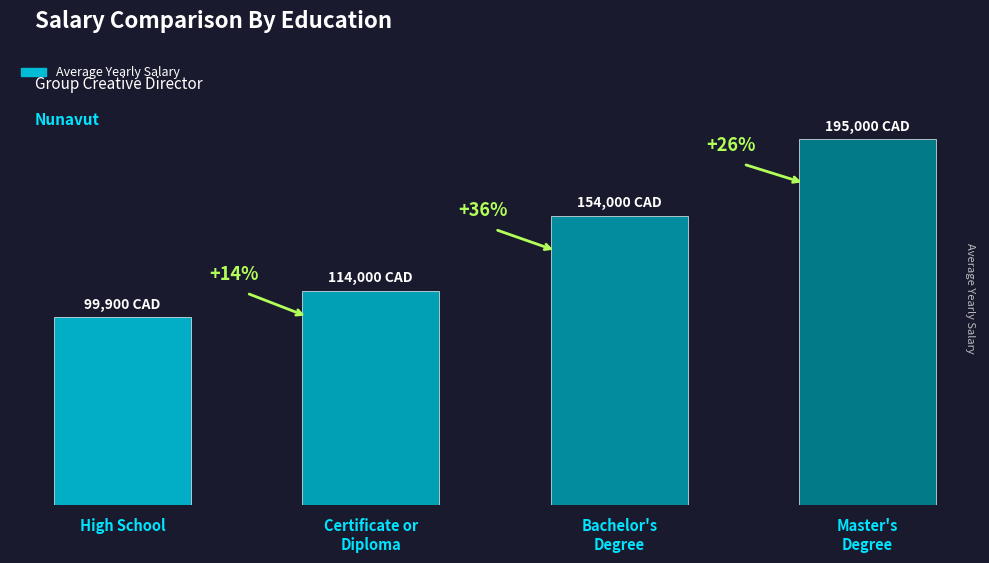

Reading right to left, what are all the values shown in this chart?

Master's
Degree=195000	Bachelor's
Degree=154000	Certificate or
Diploma=114000	High School=99900